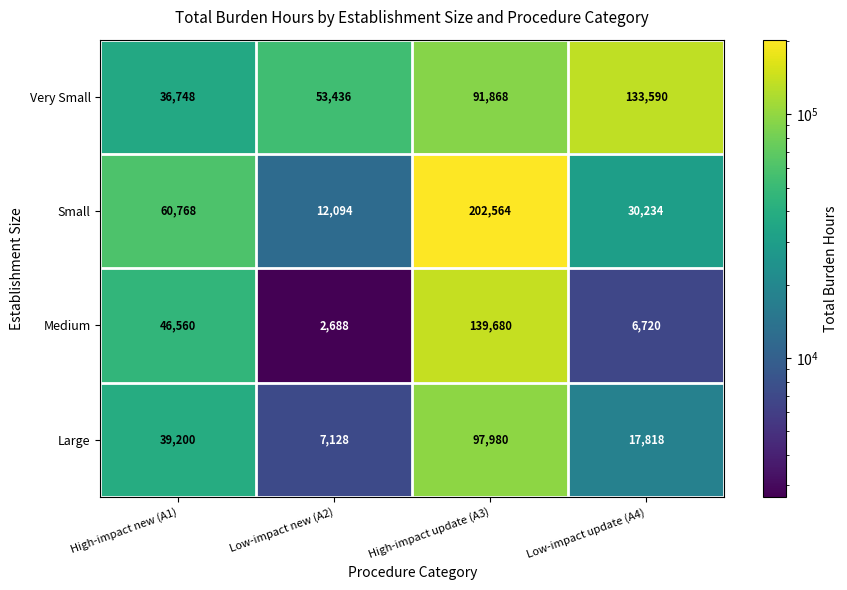

What is the difference between the maximum and minimum values in the Large series?

90852